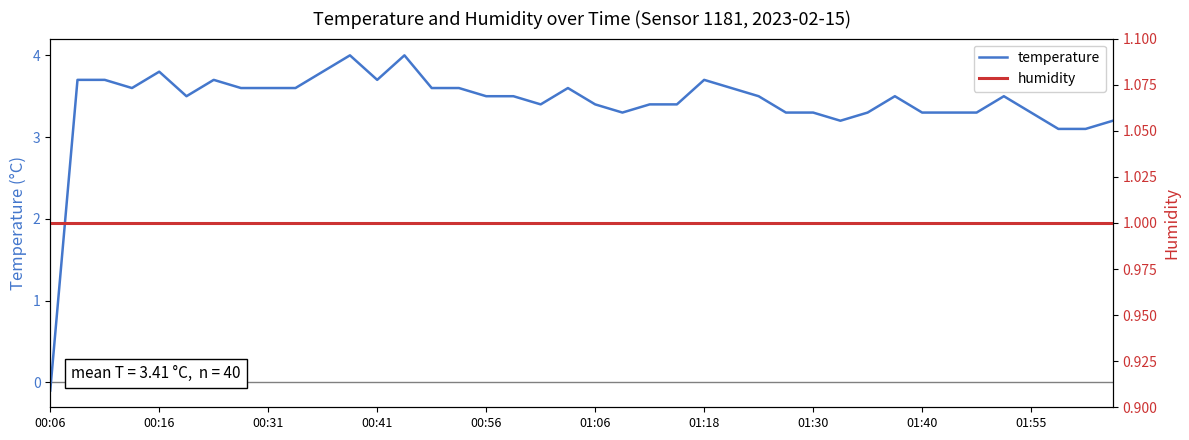

Where is temperature nearest to the value 1?

00:06